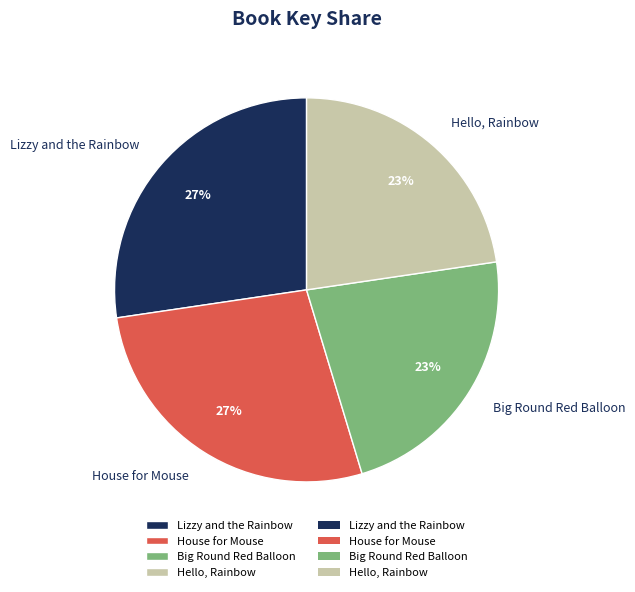

What percentage is the Lizzy and the Rainbow slice, to the nearest percent?

27%